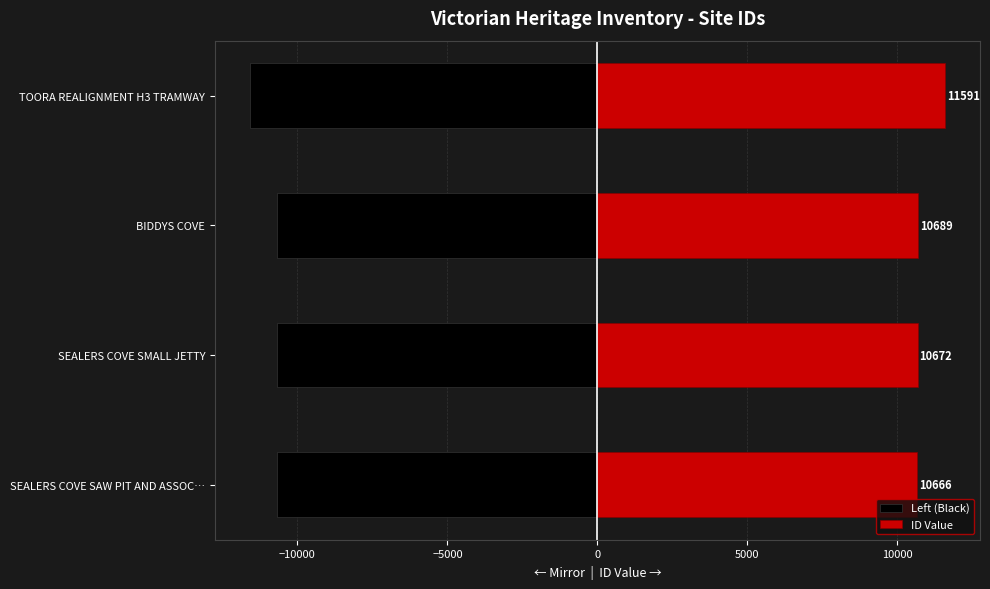

Is the value of Left (Black) at −10000 greater than the value of ID Value at 0?

No